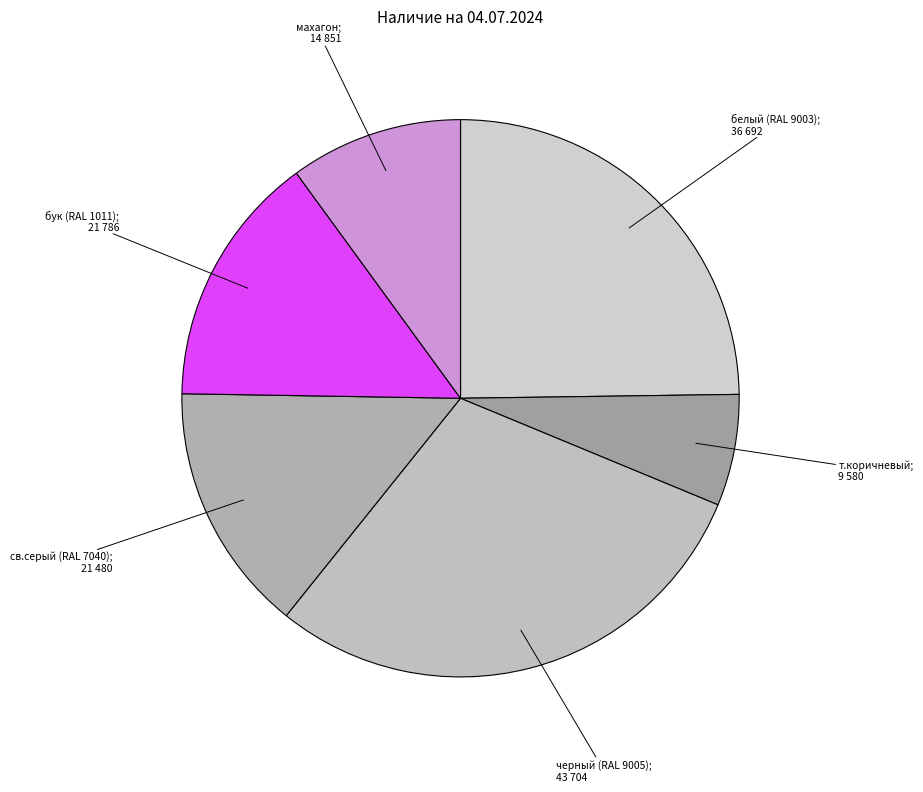

How many slices are in this pie chart?

6